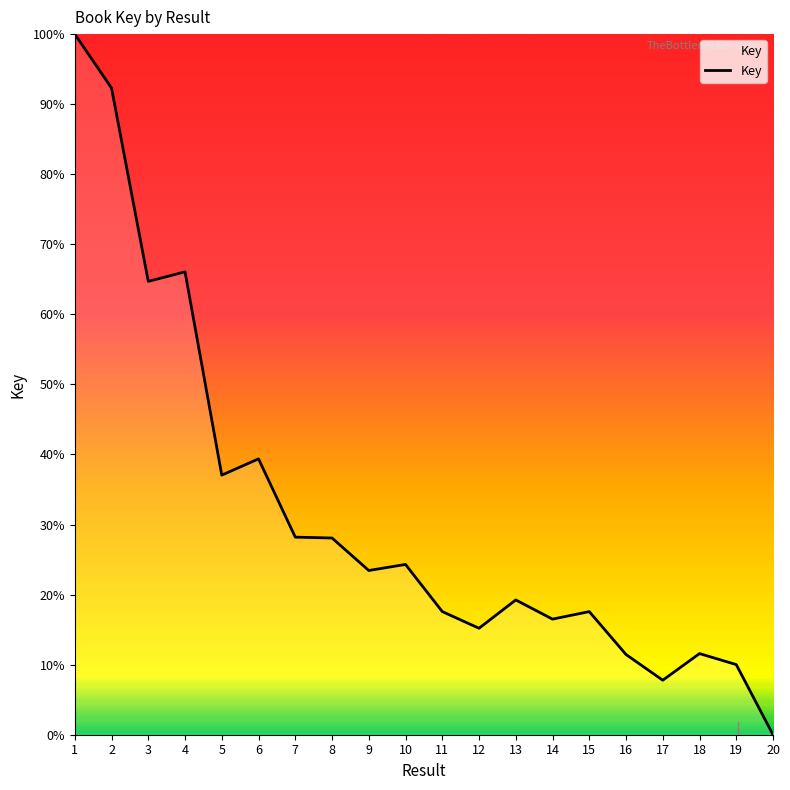

Which label corresponds to the smallest value in the chart?

20